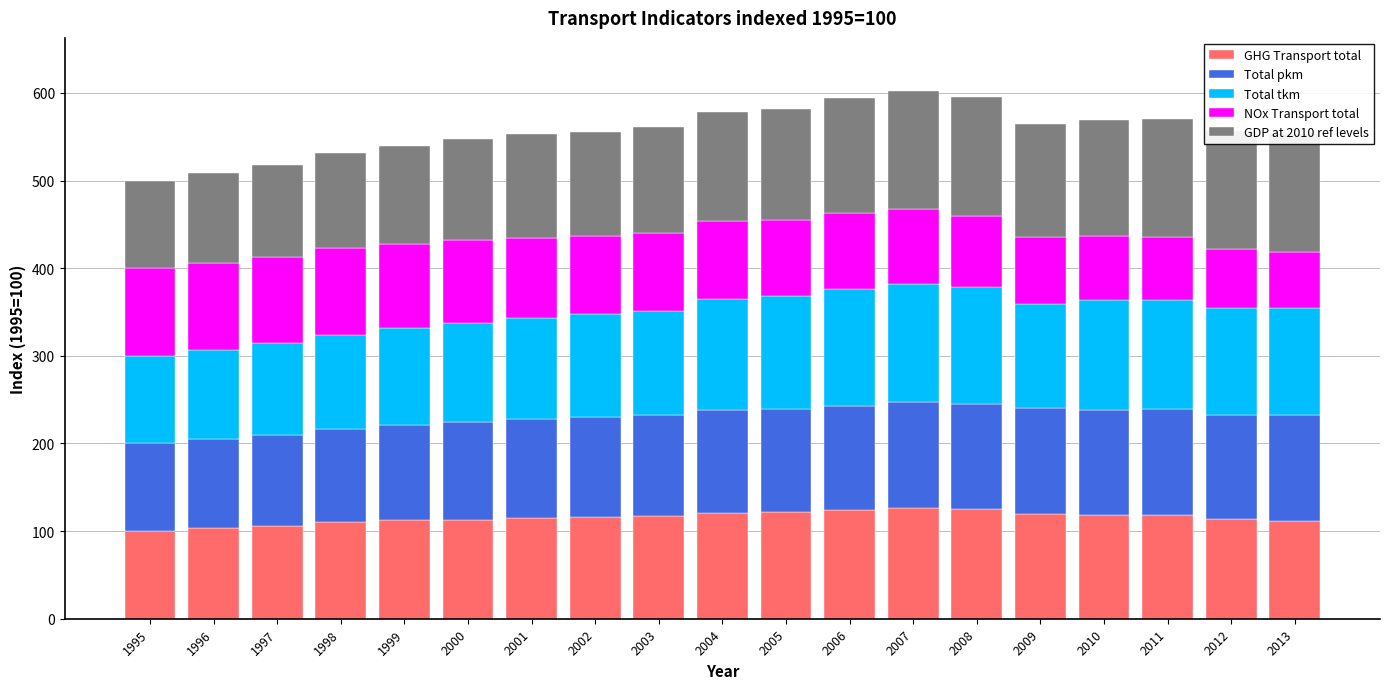

How many distinct data groups are displayed?

5